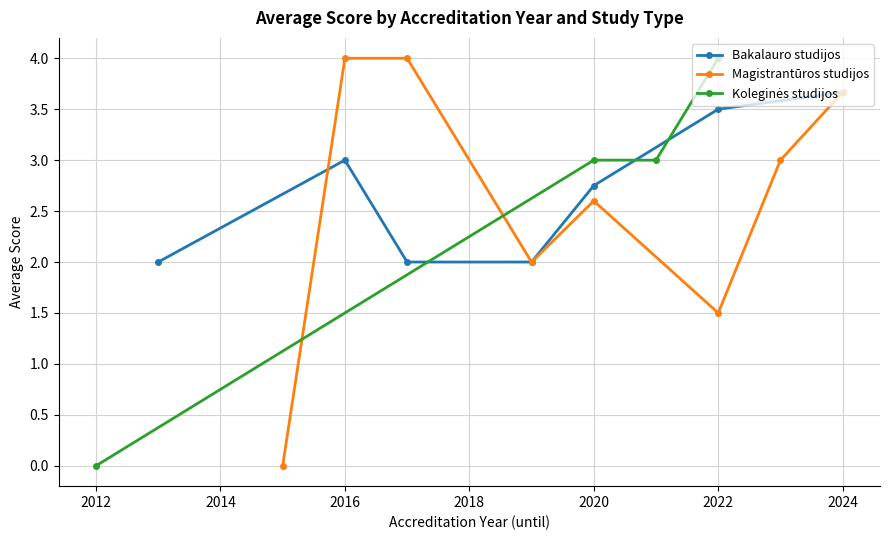

Is it true that Bakalauro studijos equals 3.5 at 2022?

True